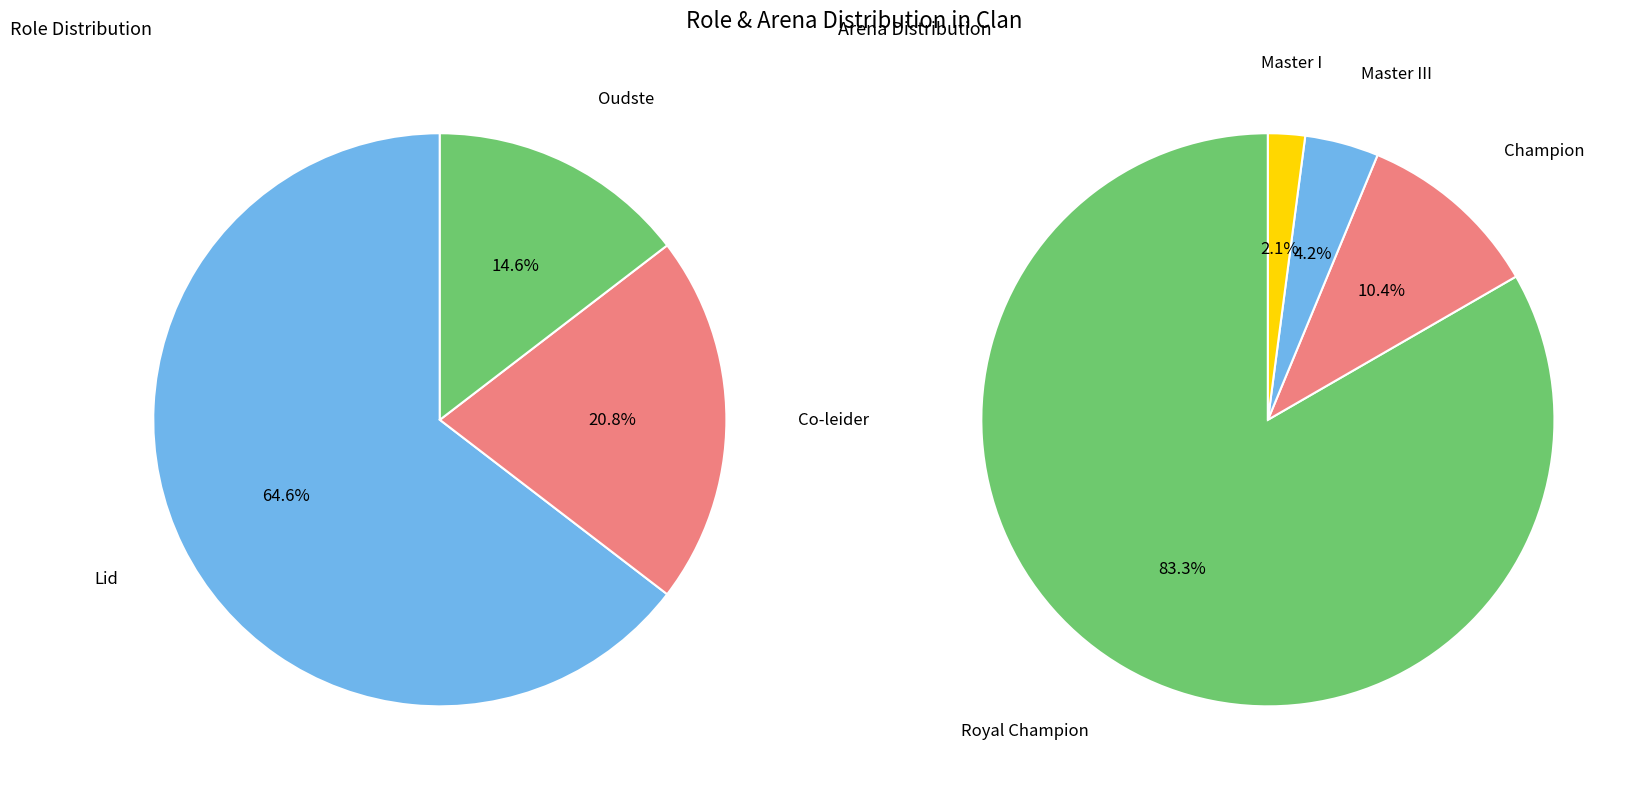

What is the total percentage of Lid and Oudste?

79.2%